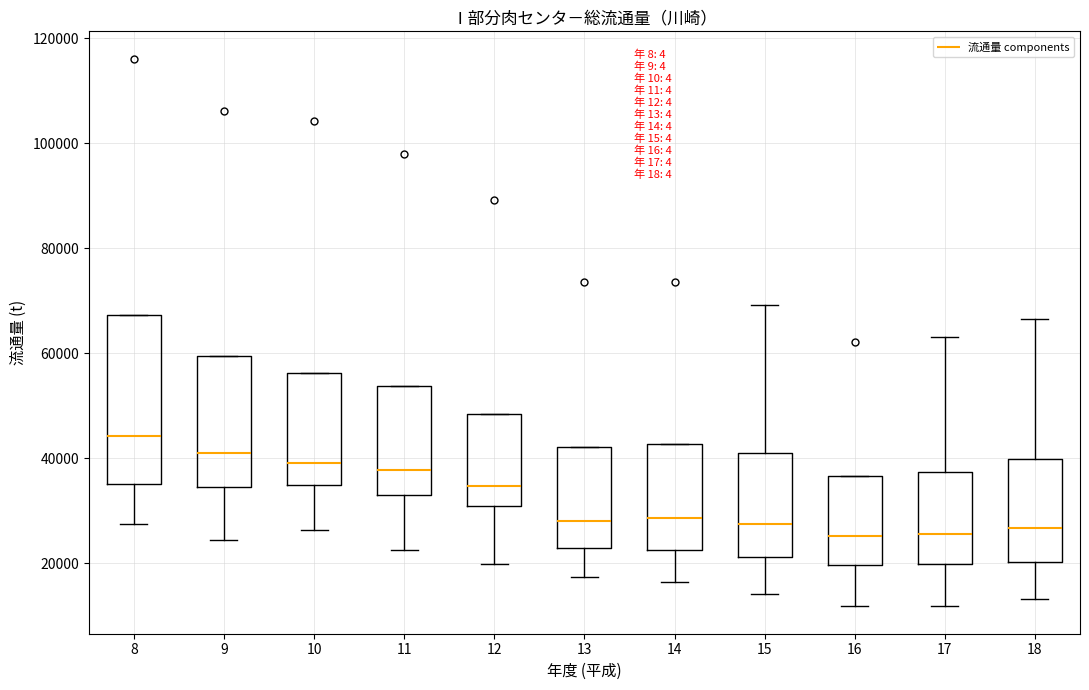

Which box's median line is the highest?

8